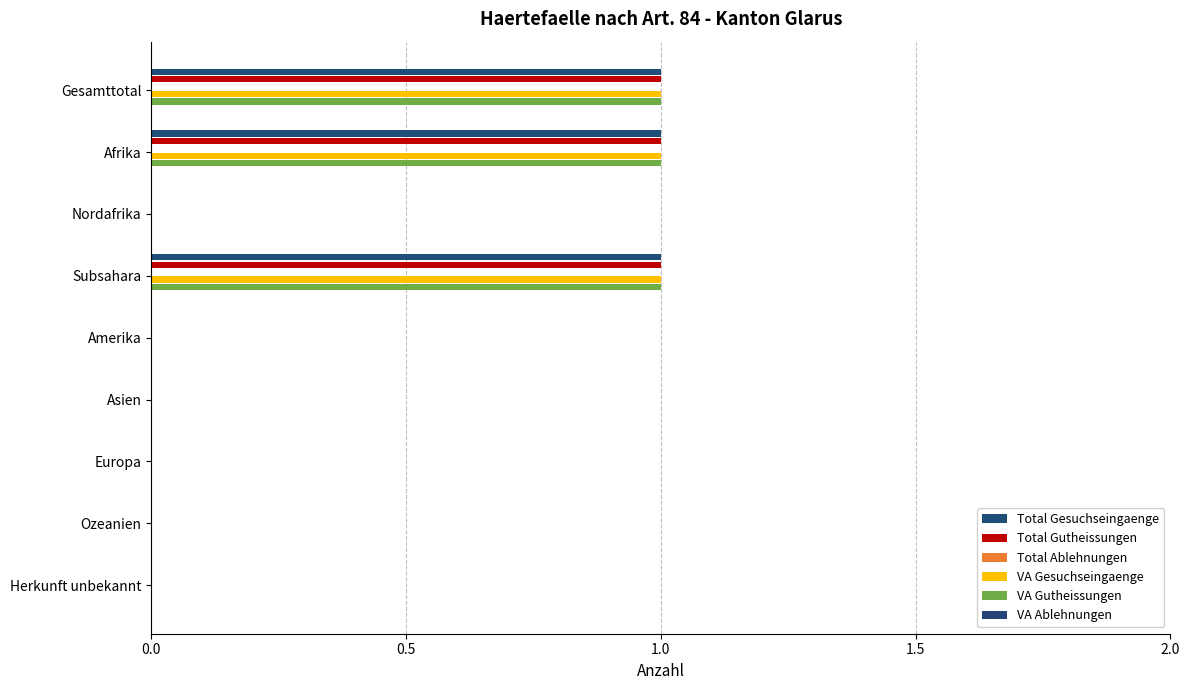

What is the difference between the second highest and minimum values in the Total Gesuchseingaenge series?

1.0